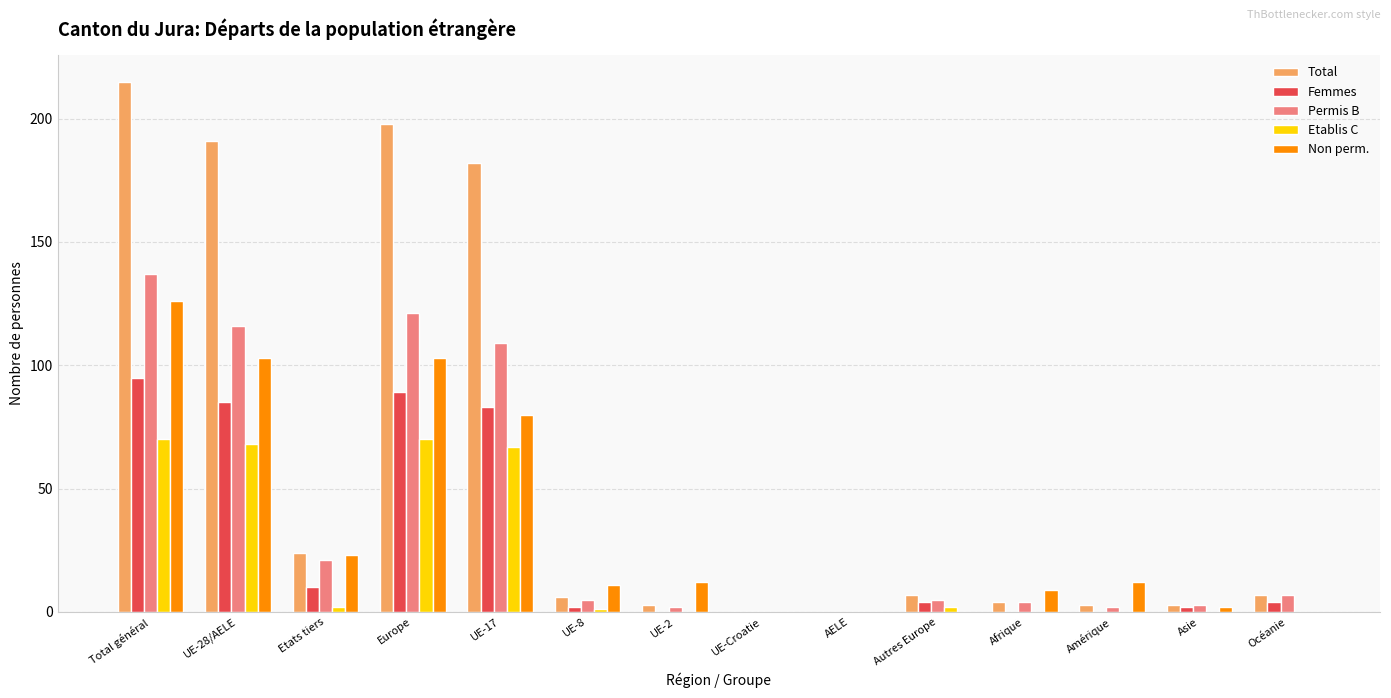

Which series has the largest total across all categories?

Total